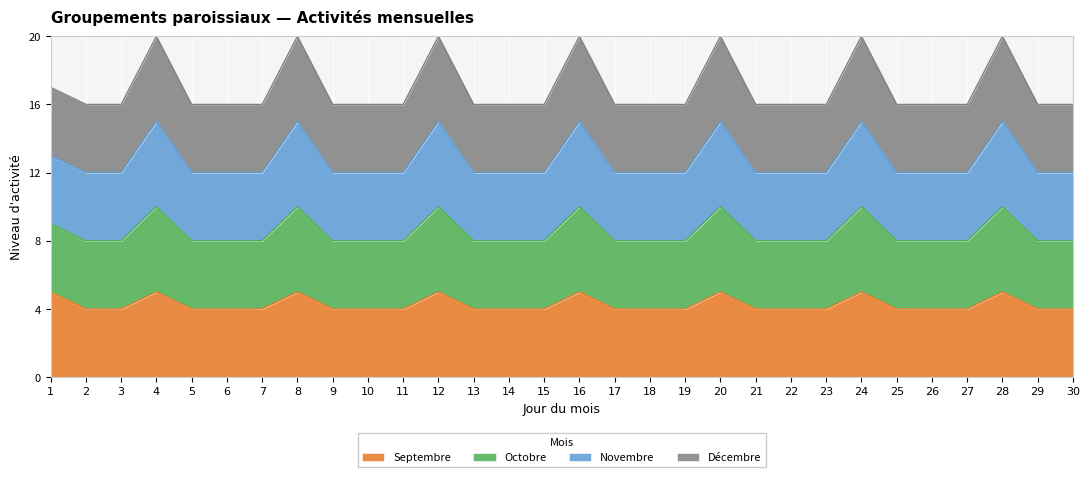

How many lines are shown in the chart?

4